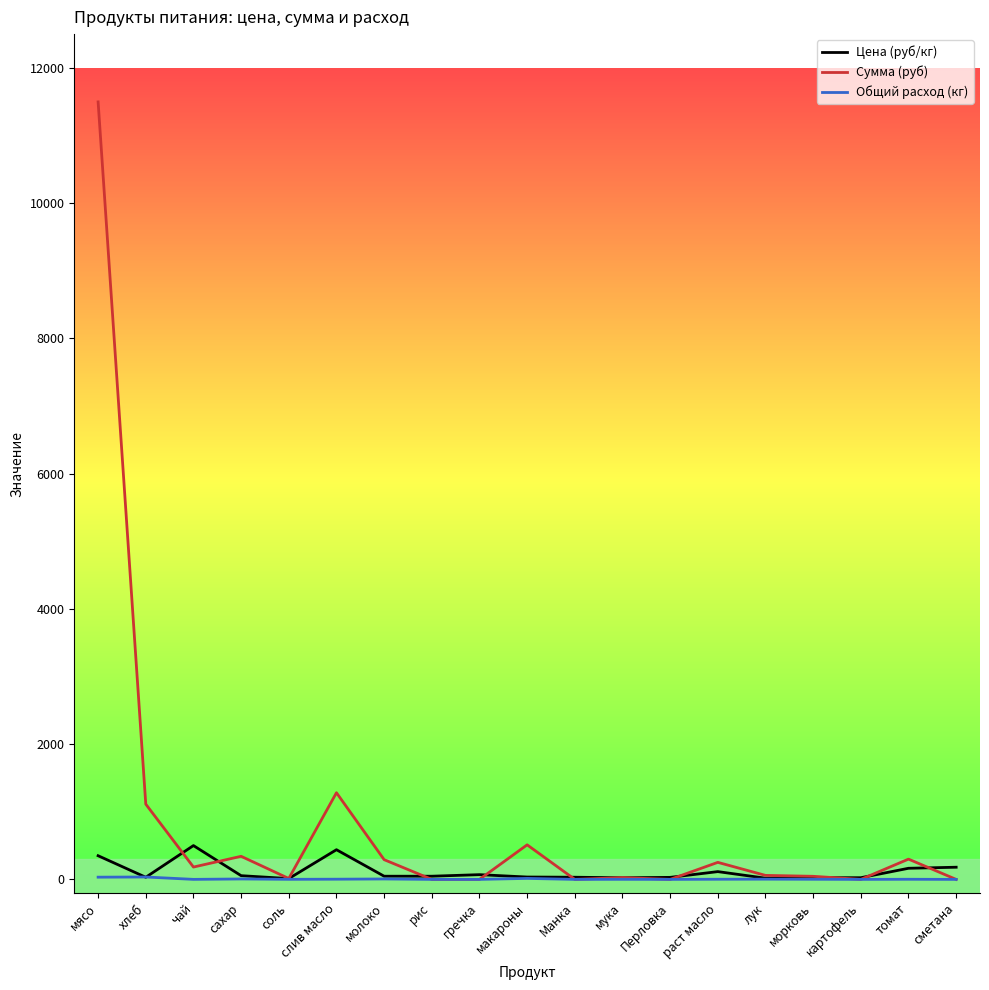

What is the approximate value of Сумма (руб) at сахар?

341.3